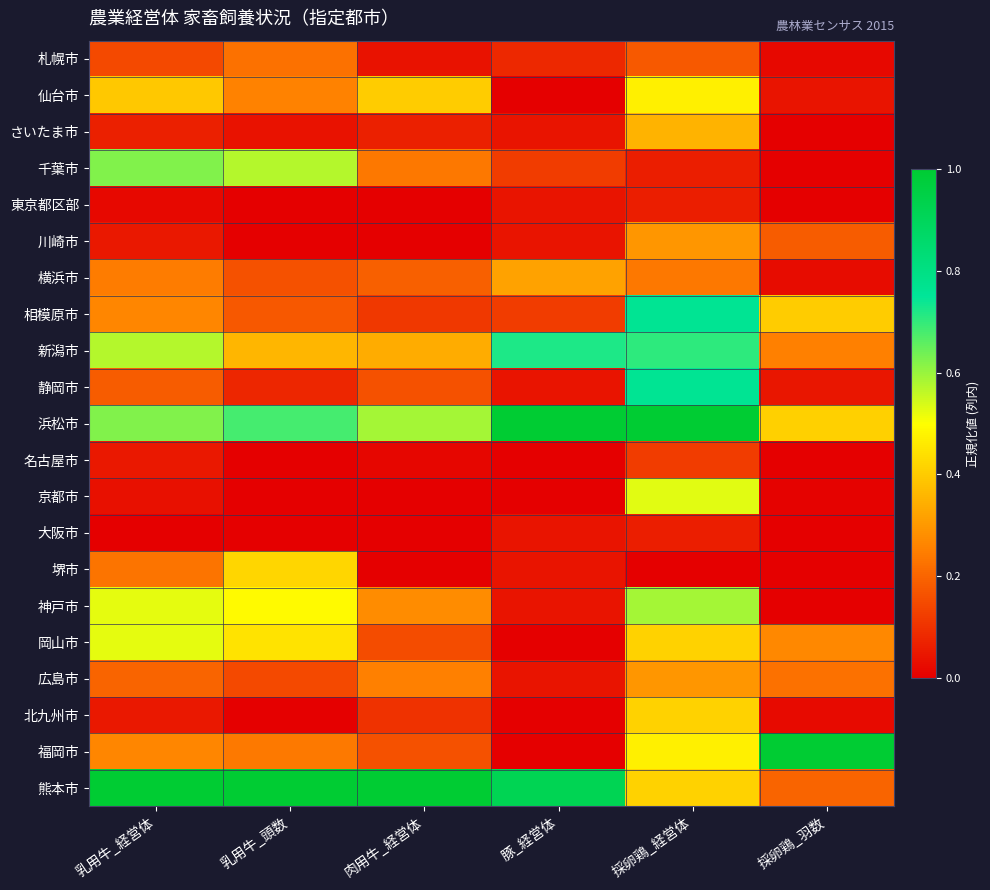

Reading left to right, list all the values displayed in this chart.

札幌市: 乳用牛_経営体=0.1	乳用牛_頭数=0.2	肉用牛_経営体=0.0	豚_経営体=0.1	採卵鶏_経営体=0.2	採卵鶏_羽数=0.0
仙台市: 乳用牛_経営体=0.4	乳用牛_頭数=0.3	肉用牛_経営体=0.4	豚_経営体=0.0	採卵鶏_経営体=0.5	採卵鶏_羽数=0.0
さいたま市: 乳用牛_経営体=0.1	乳用牛_頭数=0.0	肉用牛_経営体=0.1	豚_経営体=0.0	採卵鶏_経営体=0.4	採卵鶏_羽数=0.0
千葉市: 乳用牛_経営体=0.6	乳用牛_頭数=0.6	肉用牛_経営体=0.2	豚_経営体=0.1	採卵鶏_経営体=0.1	採卵鶏_羽数=0.0
東京都区部: 乳用牛_経営体=0.0	乳用牛_頭数=0.0	肉用牛_経営体=0.0	豚_経営体=0.0	採卵鶏_経営体=0.1	採卵鶏_羽数=0.0
川崎市: 乳用牛_経営体=0.0	乳用牛_頭数=0.0	肉用牛_経営体=0.0	豚_経営体=0.0	採卵鶏_経営体=0.3	採卵鶏_羽数=0.2
横浜市: 乳用牛_経営体=0.2	乳用牛_頭数=0.2	肉用牛_経営体=0.2	豚_経営体=0.3	採卵鶏_経営体=0.2	採卵鶏_羽数=0.0
相模原市: 乳用牛_経営体=0.3	乳用牛_頭数=0.2	肉用牛_経営体=0.1	豚_経営体=0.1	採卵鶏_経営体=0.8	採卵鶏_羽数=0.4
新潟市: 乳用牛_経営体=0.6	乳用牛_頭数=0.4	肉用牛_経営体=0.3	豚_経営体=0.7	採卵鶏_経営体=0.7	採卵鶏_羽数=0.3
静岡市: 乳用牛_経営体=0.2	乳用牛_頭数=0.1	肉用牛_経営体=0.2	豚_経営体=0.0	採卵鶏_経営体=0.8	採卵鶏_羽数=0.0
浜松市: 乳用牛_経営体=0.6	乳用牛_頭数=0.7	肉用牛_経営体=0.6	豚_経営体=1.0	採卵鶏_経営体=1.0	採卵鶏_羽数=0.4
名古屋市: 乳用牛_経営体=0.0	乳用牛_頭数=0.0	肉用牛_経営体=0.0	豚_経営体=0.0	採卵鶏_経営体=0.1	採卵鶏_羽数=0.0
京都市: 乳用牛_経営体=0.0	乳用牛_頭数=0.0	肉用牛_経営体=0.0	豚_経営体=0.0	採卵鶏_経営体=0.5	採卵鶏_羽数=0.0
大阪市: 乳用牛_経営体=0.0	乳用牛_頭数=0.0	肉用牛_経営体=0.0	豚_経営体=0.0	採卵鶏_経営体=0.1	採卵鶏_羽数=0.0
堺市: 乳用牛_経営体=0.2	乳用牛_頭数=0.4	肉用牛_経営体=0.0	豚_経営体=0.0	採卵鶏_経営体=0.0	採卵鶏_羽数=0.0
神戸市: 乳用牛_経営体=0.5	乳用牛_頭数=0.5	肉用牛_経営体=0.3	豚_経営体=0.0	採卵鶏_経営体=0.6	採卵鶏_羽数=0.0
岡山市: 乳用牛_経営体=0.5	乳用牛_頭数=0.4	肉用牛_経営体=0.1	豚_経営体=0.0	採卵鶏_経営体=0.4	採卵鶏_羽数=0.3
広島市: 乳用牛_経営体=0.2	乳用牛_頭数=0.1	肉用牛_経営体=0.2	豚_経営体=0.0	採卵鶏_経営体=0.3	採卵鶏_羽数=0.2
北九州市: 乳用牛_経営体=0.0	乳用牛_頭数=0.0	肉用牛_経営体=0.1	豚_経営体=0.0	採卵鶏_経営体=0.4	採卵鶏_羽数=0.0
福岡市: 乳用牛_経営体=0.3	乳用牛_頭数=0.2	肉用牛_経営体=0.2	豚_経営体=0.0	採卵鶏_経営体=0.5	採卵鶏_羽数=1.0
熊本市: 乳用牛_経営体=1.0	乳用牛_頭数=1.0	肉用牛_経営体=1.0	豚_経営体=0.9	採卵鶏_経営体=0.4	採卵鶏_羽数=0.2